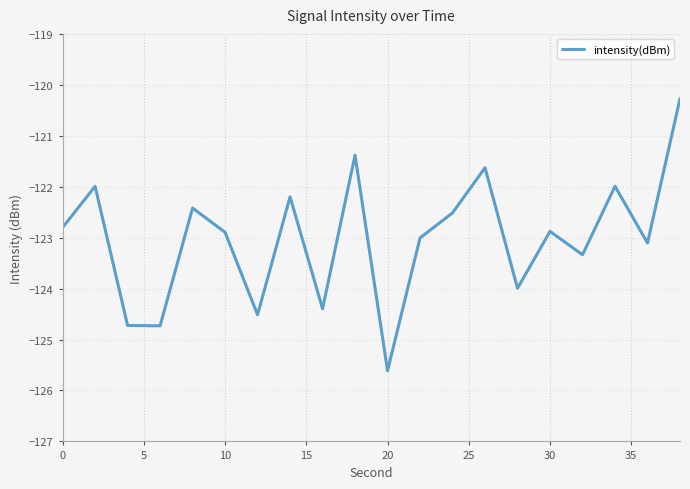

How many lines are shown in the chart?

1